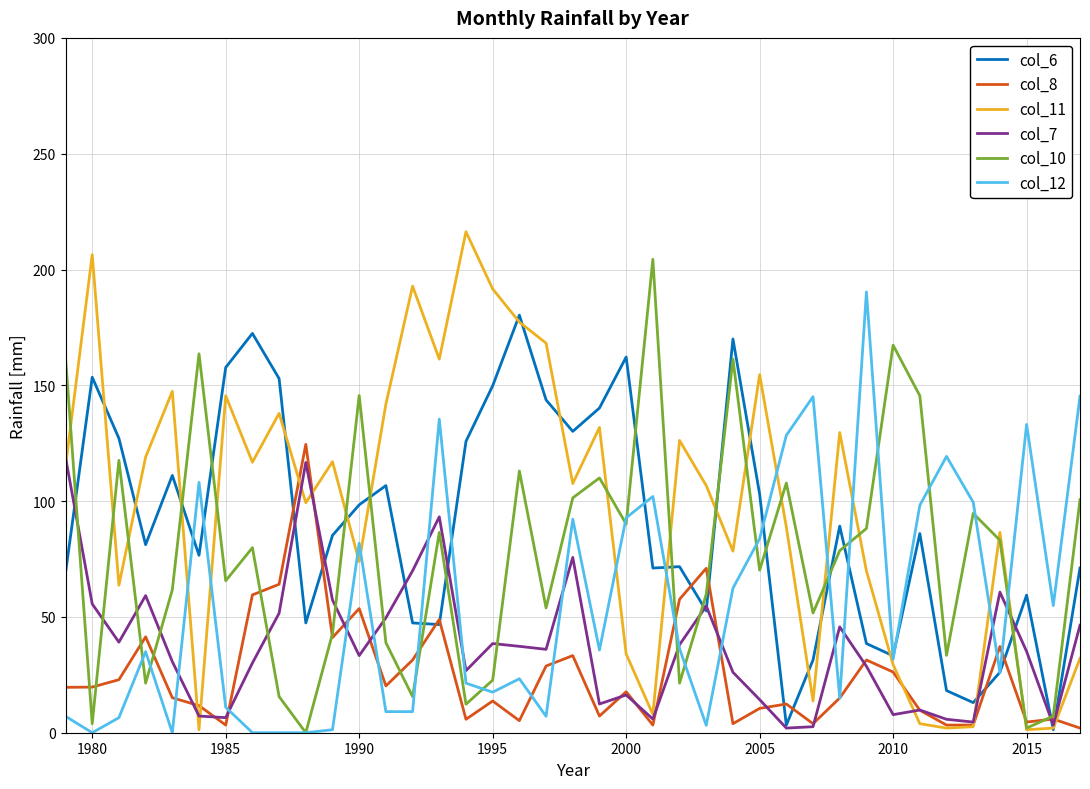

After their last crossing, which series has the higher values: col_7 or col_10?

col_10